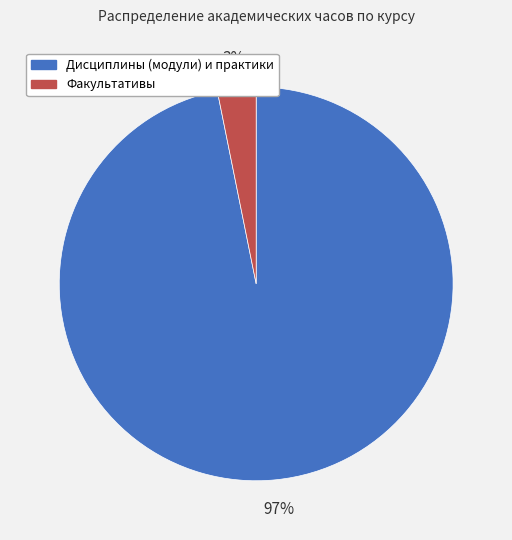

Does any single category account for the majority?

Yes